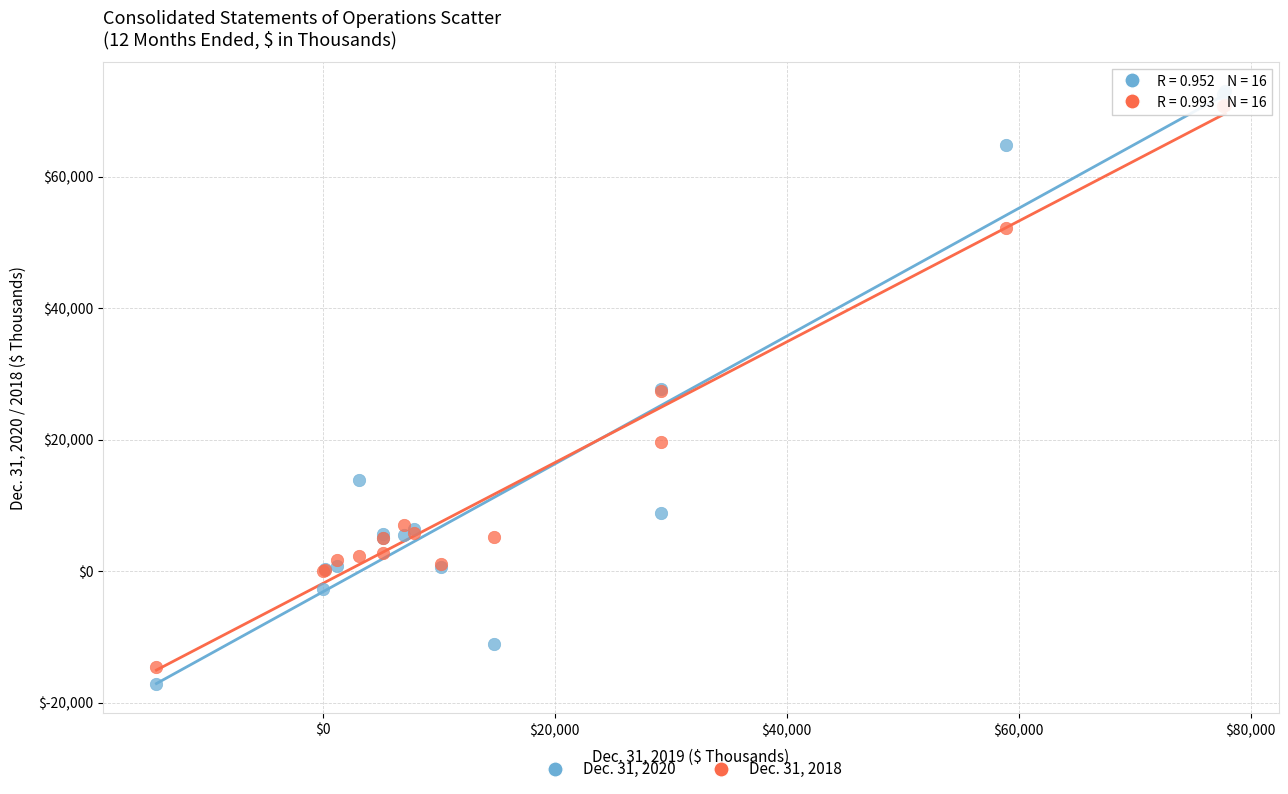

What are all the series names shown in the legend?

Dec. 31, 2020, Dec. 31, 2018